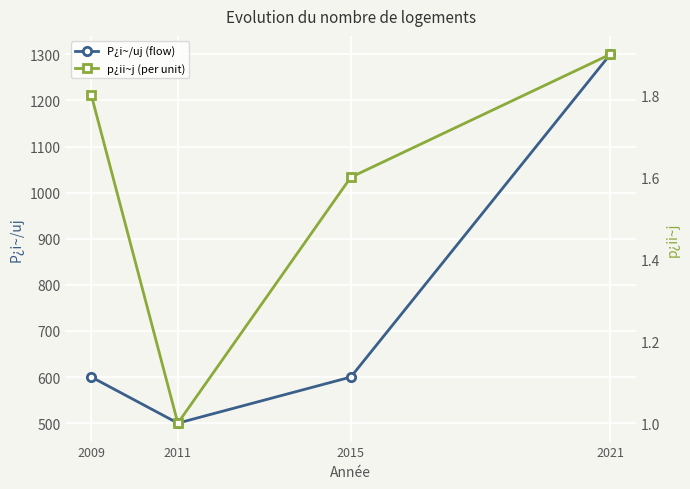

At which label is p¿ii~j (per unit) closest to 1?

2011